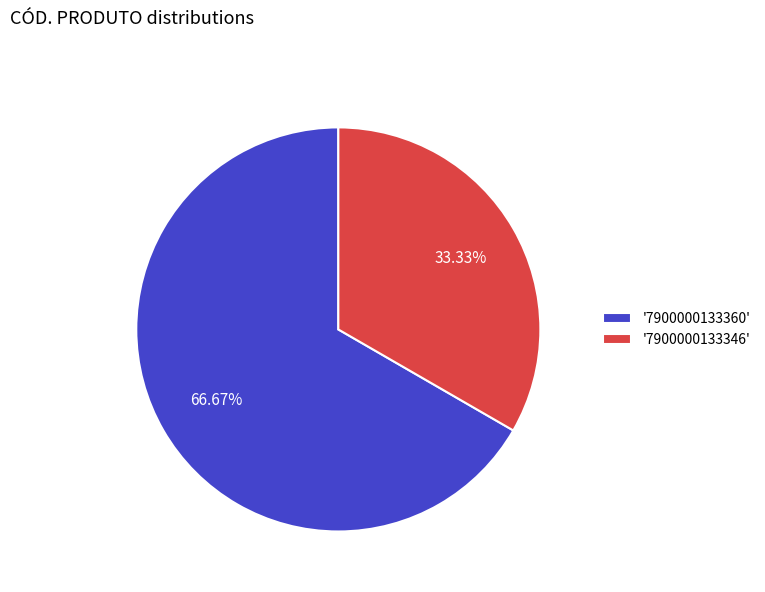

Which slice is the smallest?

'7900000133346'